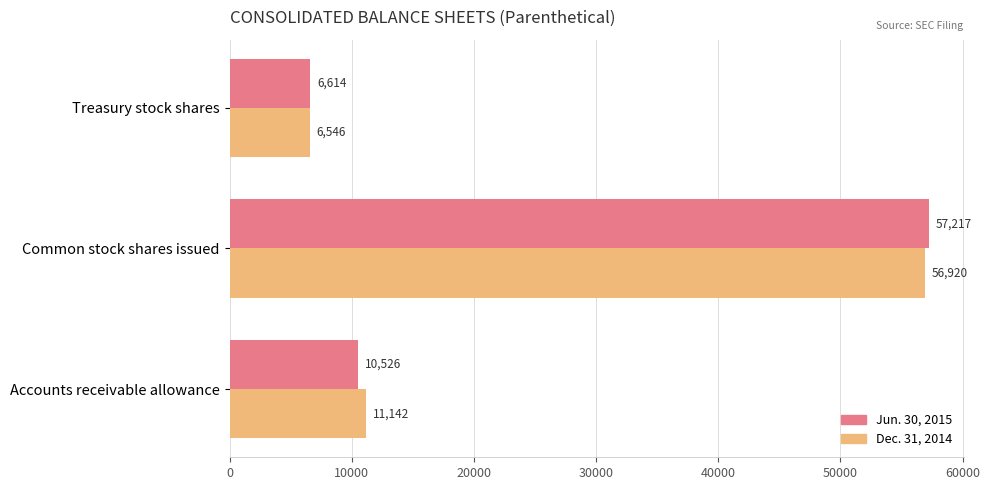

How many data points in Dec. 31, 2014 are less than 11142?

1